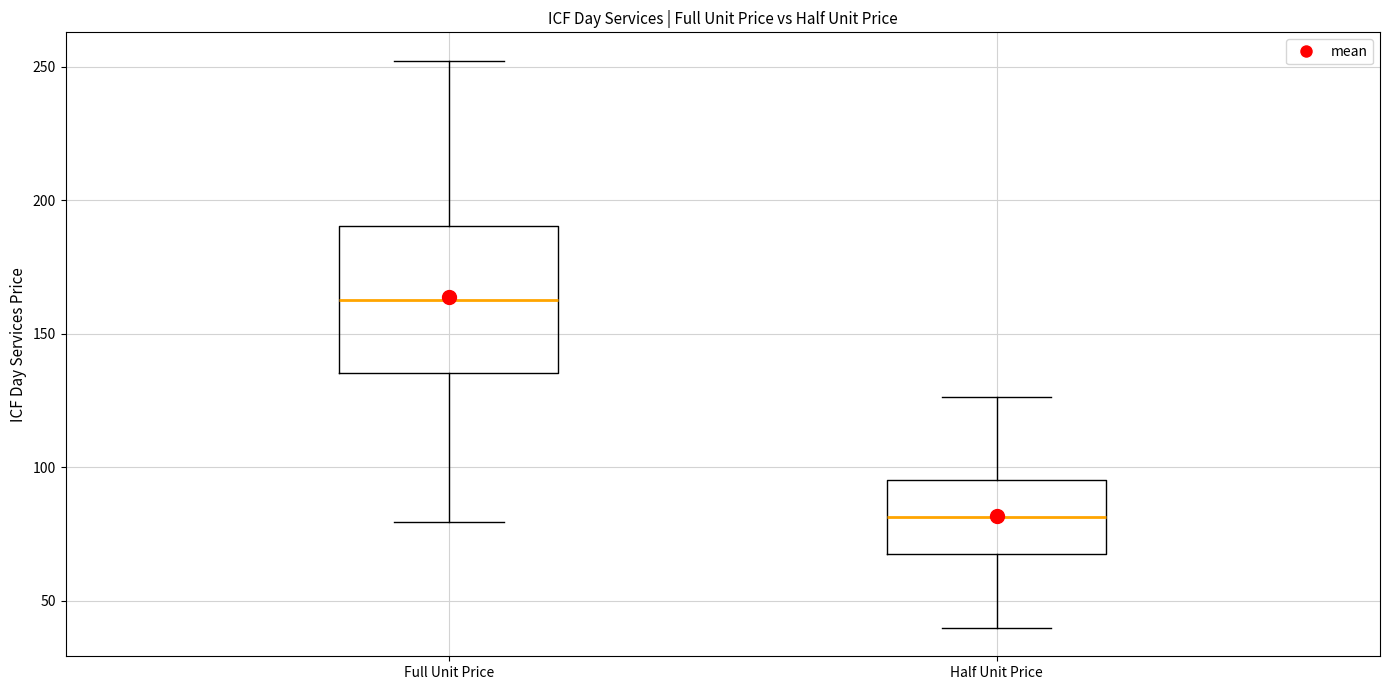

Reading left to right, read every box against the y-axis: the position of its median line, the range the box covers, and the ends of its whiskers. The values are not printed on the chart, so give them approximately, as read against the axis.

Full Unit Price: median 165, box 135 to 190, whiskers 80 to 250
Half Unit Price: median 80, box 70 to 95, whiskers 40 to 125